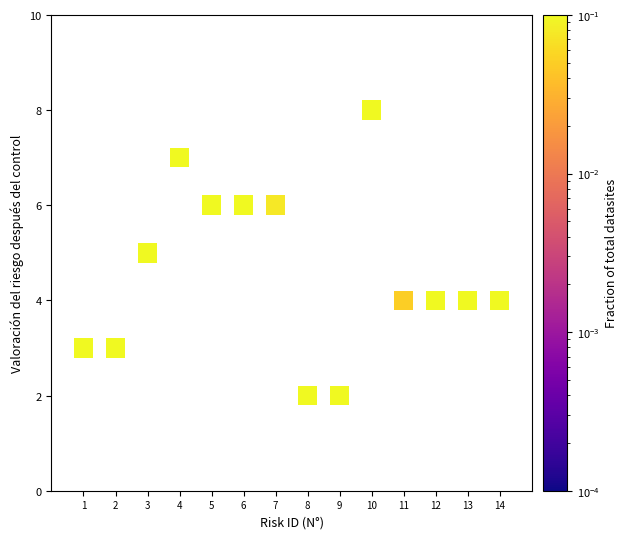

What is the range of X values (max minus min)?

13